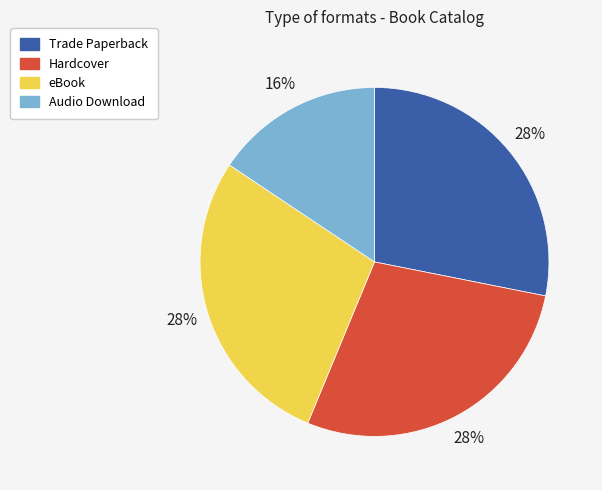

The eBook slice represents 41% of the pie. True or false?

False